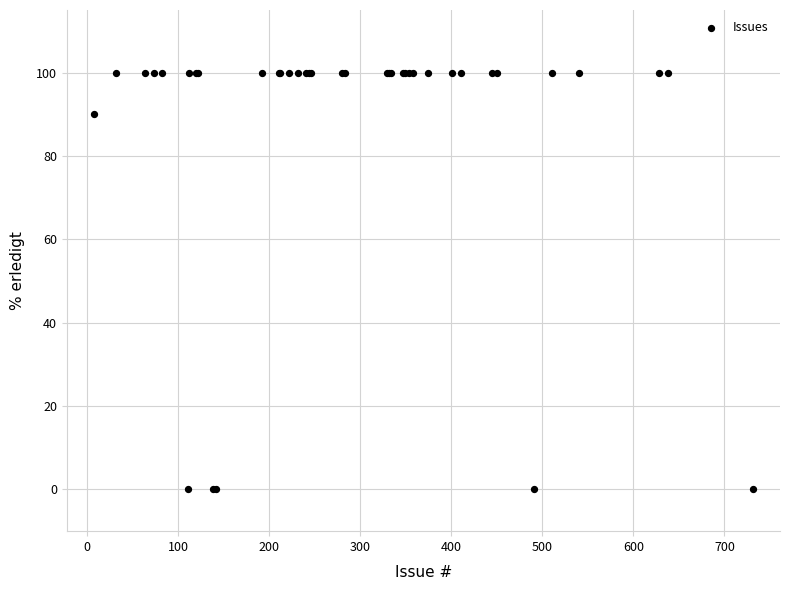

What Y value in the scatter plot is closest to 50?

90